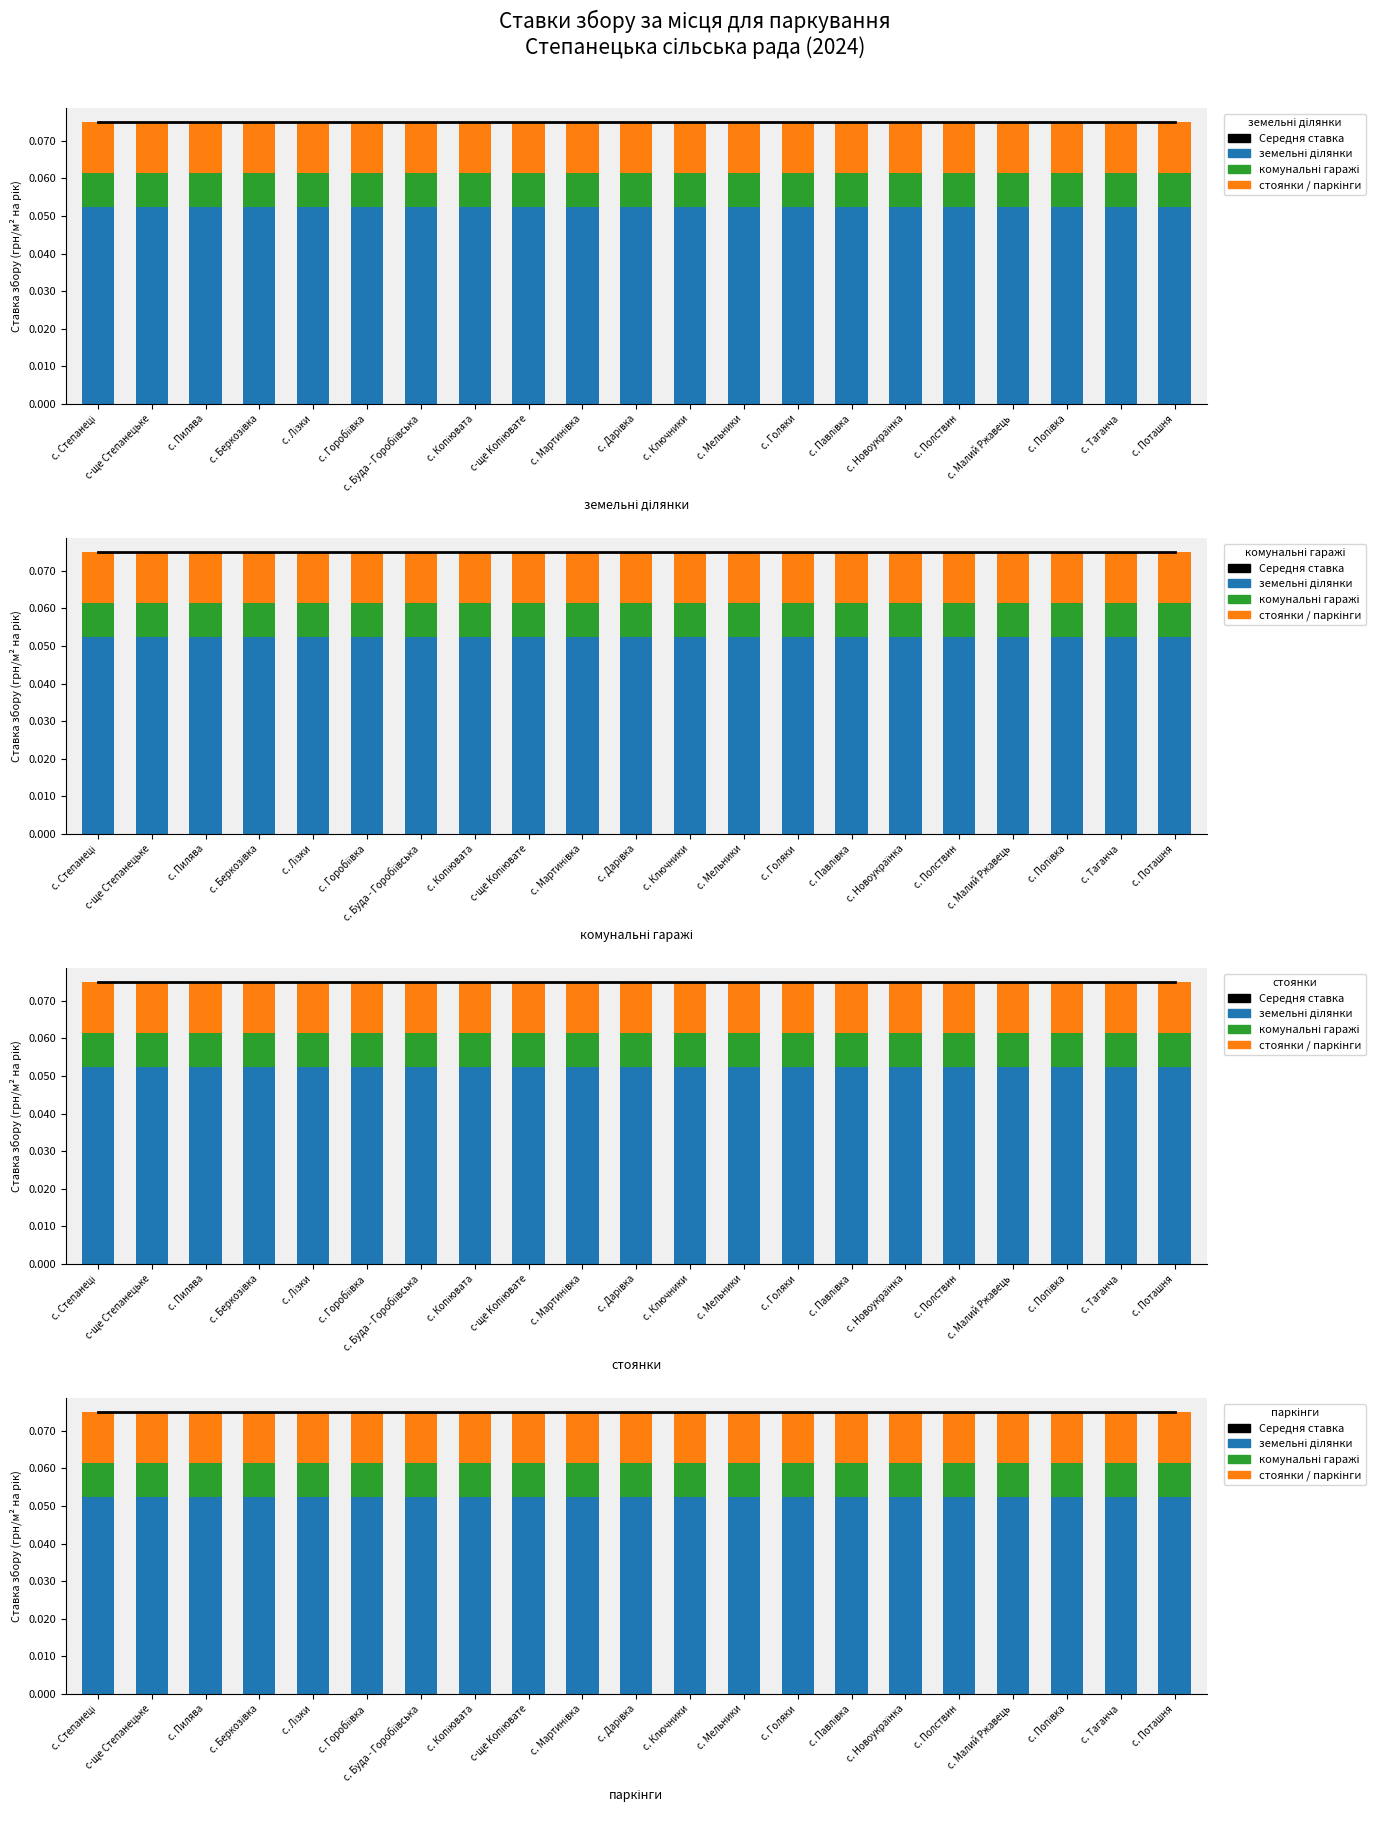

What is the label of the 20th bar from the left?

с. Таганча